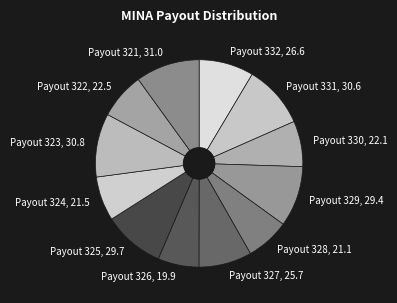

Between Payout 324, 21.5 and Payout 327, 25.7, which is larger?

Payout 327, 25.7